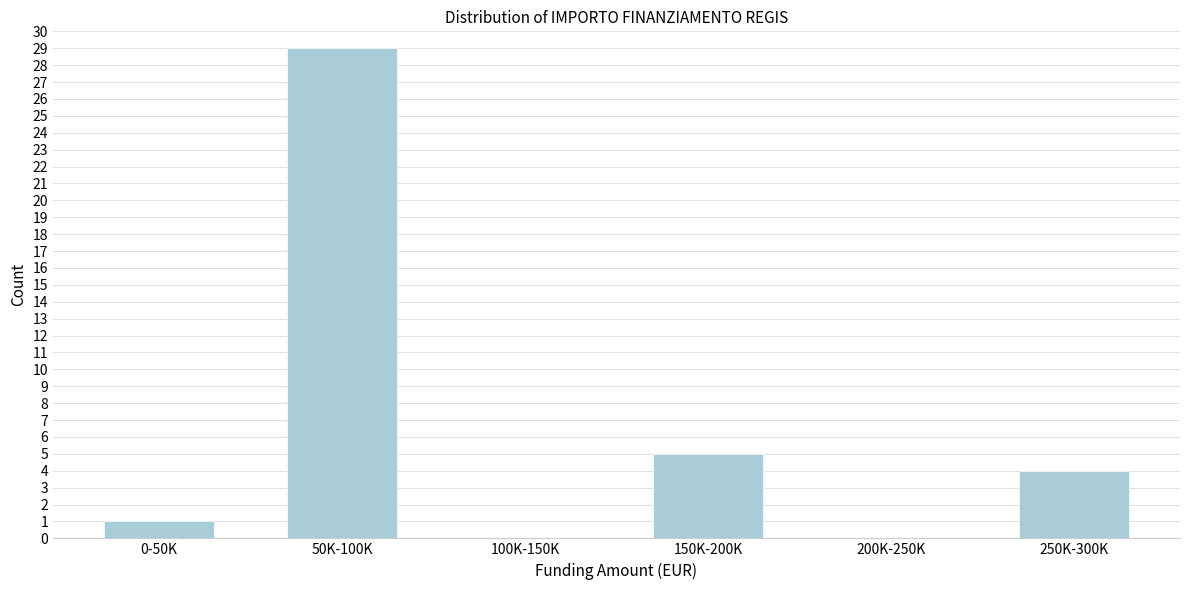

Reading right to left, what are all the values shown in this chart?

250K-300K=4	200K-250K=0	150K-200K=5	100K-150K=0	50K-100K=29	0-50K=1